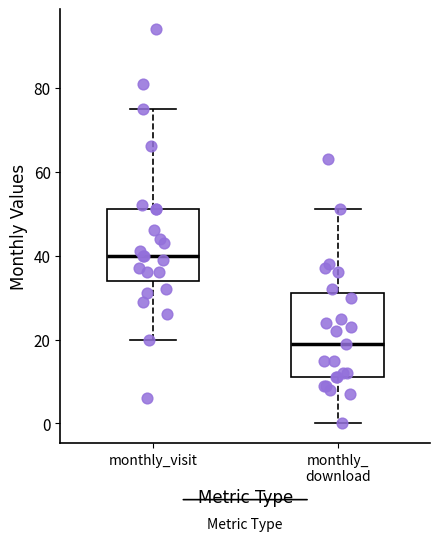

Reading left to right, read every box against the y-axis: the position of its median line, the range the box covers, and the ends of its whiskers. The values are not printed on the chart, so give them approximately, as read against the axis.

monthly_visit: median 40, box 34 to 52, whiskers 20 to 76
monthly_ download: median 20, box 12 to 32, whiskers 0 to 52